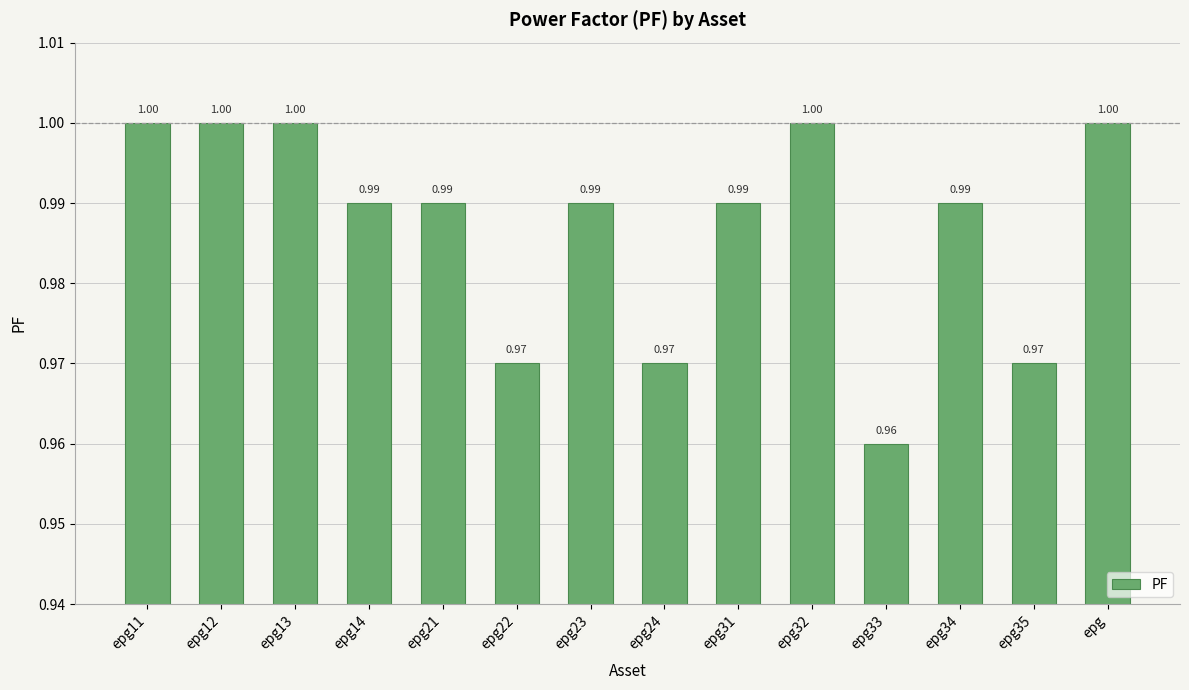

Reading left to right, list all the values displayed in this chart.

epg11=1.0	epg12=1.0	epg13=1.0	epg14=1.0	epg21=1.0	epg22=1.0	epg23=1.0	epg24=1.0	epg31=1.0	epg32=1.0	epg33=1.0	epg34=1.0	epg35=1.0	epg=1.0